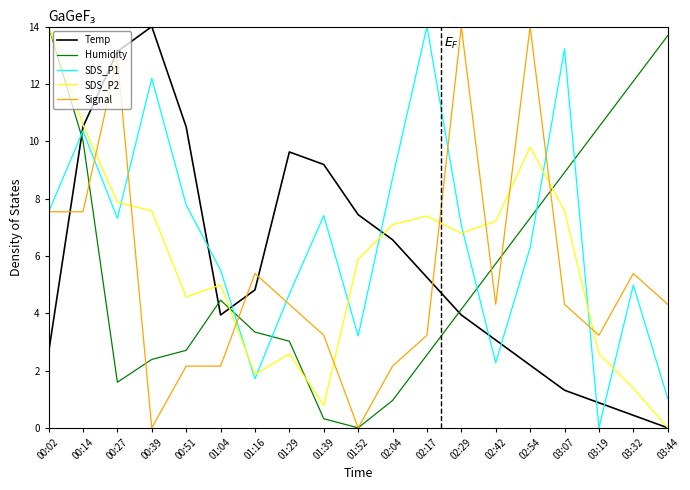

At which category is the sum across all series the highest?

00:14